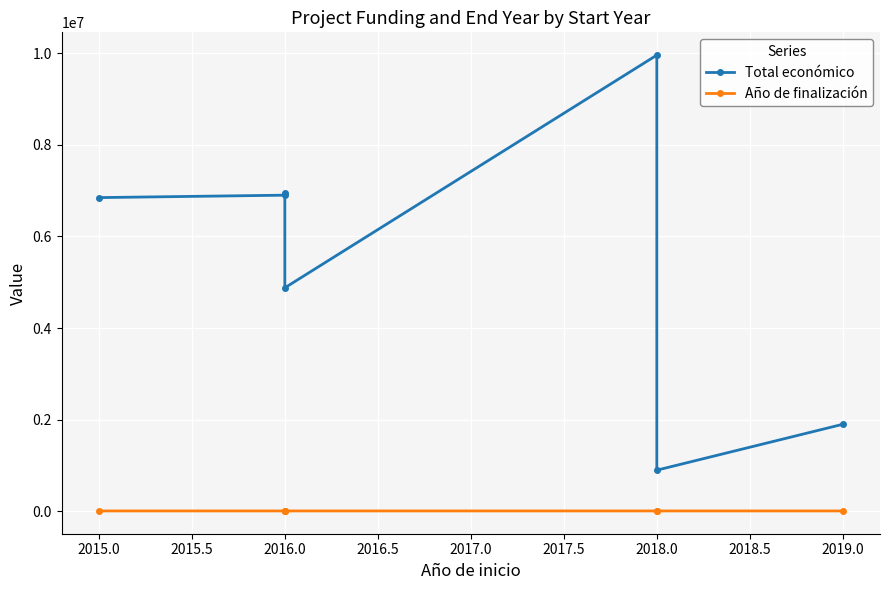

What are all the series names shown in the legend?

Total económico, Año de finalización